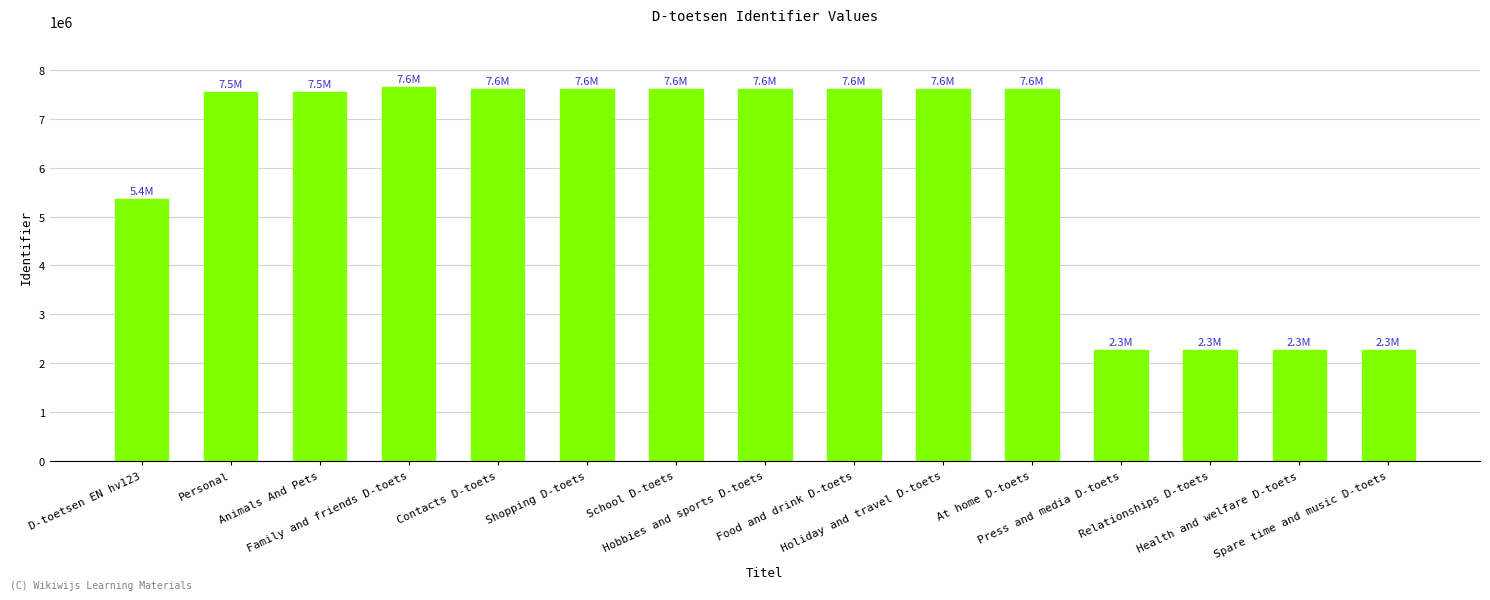

What is the sum of all values?

90427184